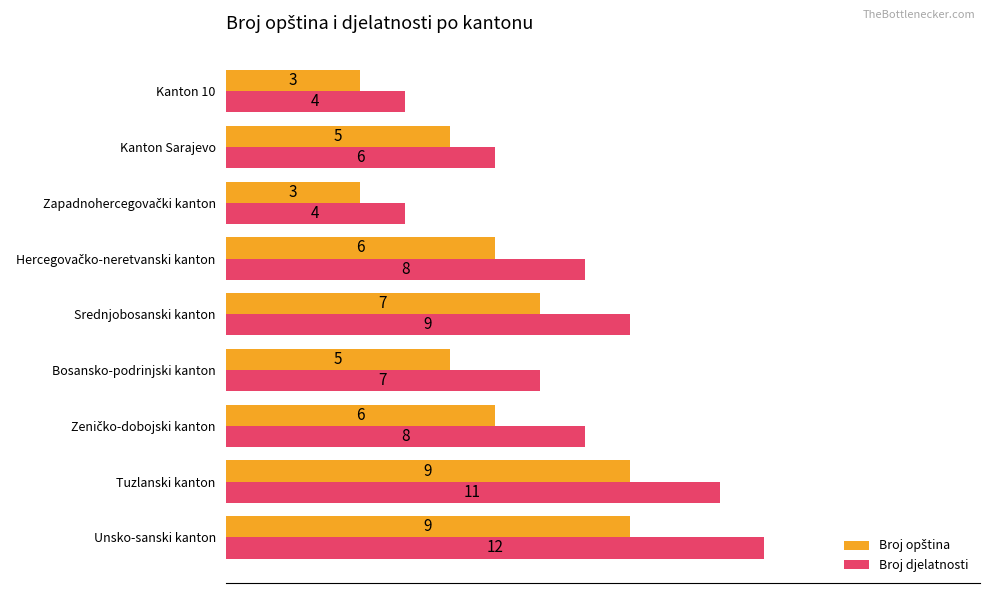

What value does the Broj djelatnosti series have at Unsko-sanski kanton?

12